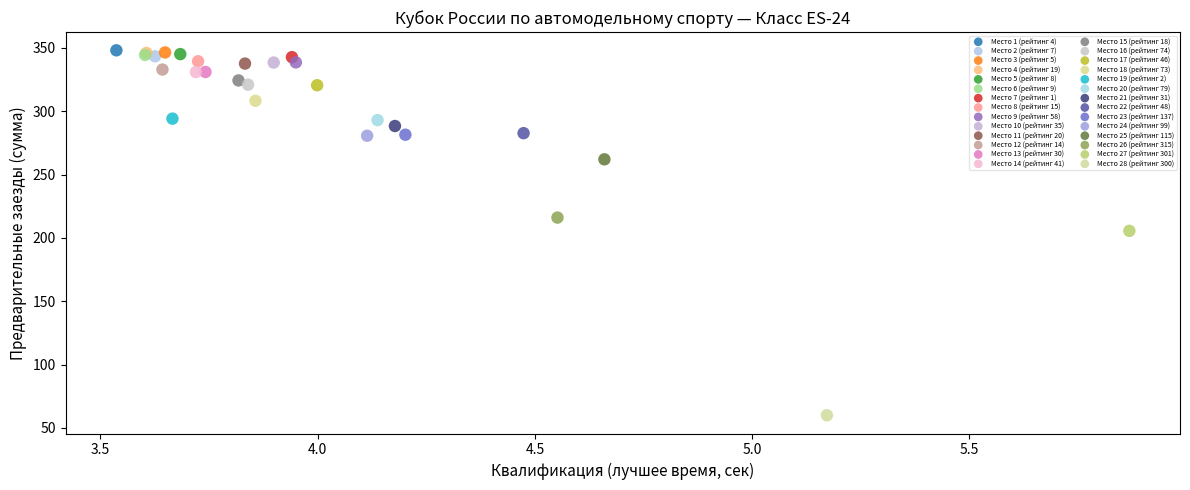

Which series contains the lowest Y value?

Место 28 (рейтинг 300)